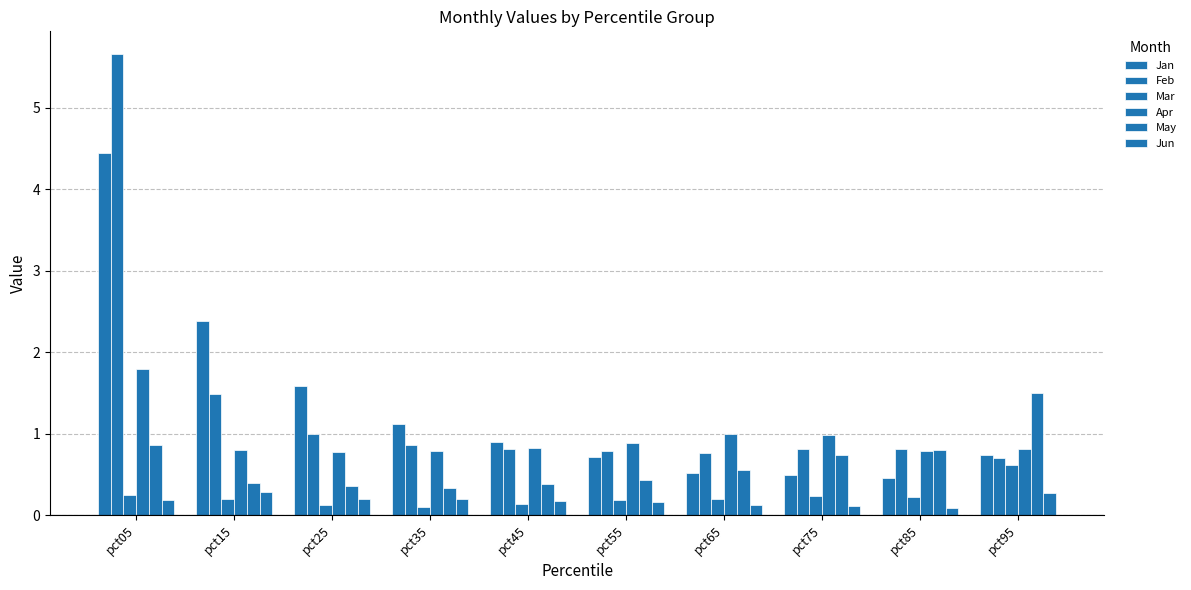

What is the value of the May bar at the 1st from the left?

0.9